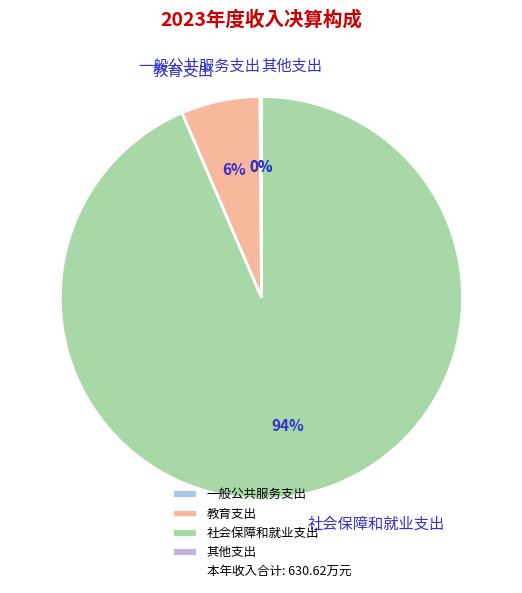

Does 社会保障和就业支出 account for over 50% of the chart?

Yes